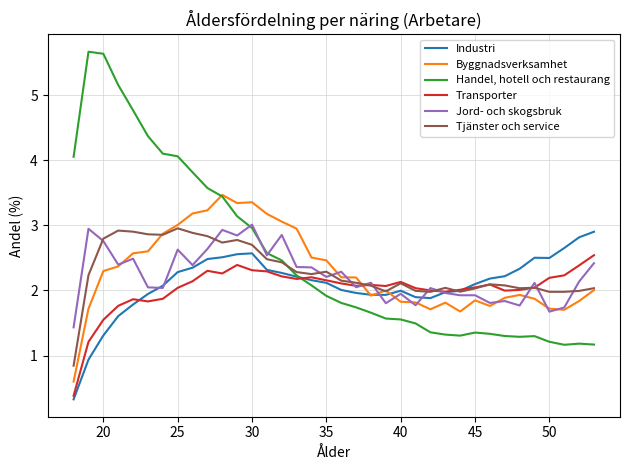

What is the greatest value displayed?

5.7